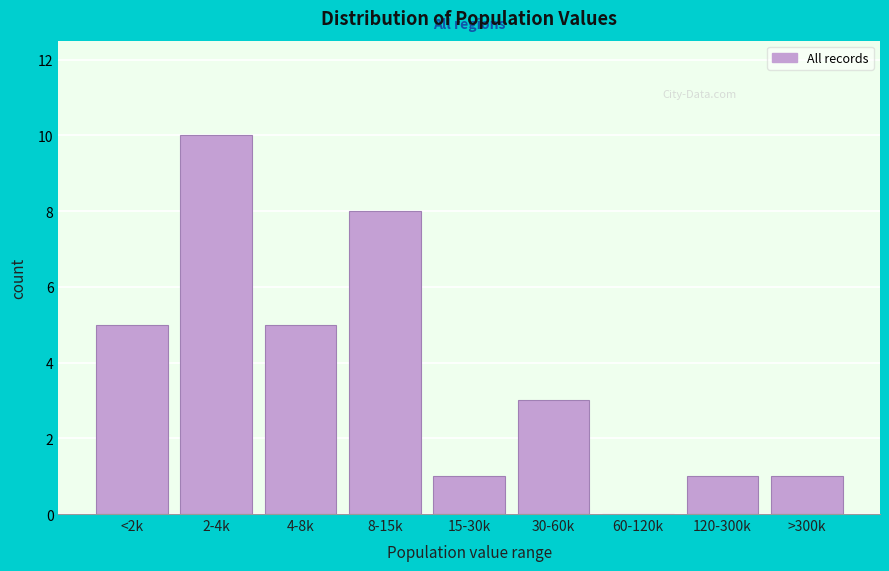

Reading left to right, what are all the values shown in this chart?

<2k=5	2-4k=10	4-8k=5	8-15k=8	15-30k=1	30-60k=3	60-120k=0	120-300k=1	>300k=1